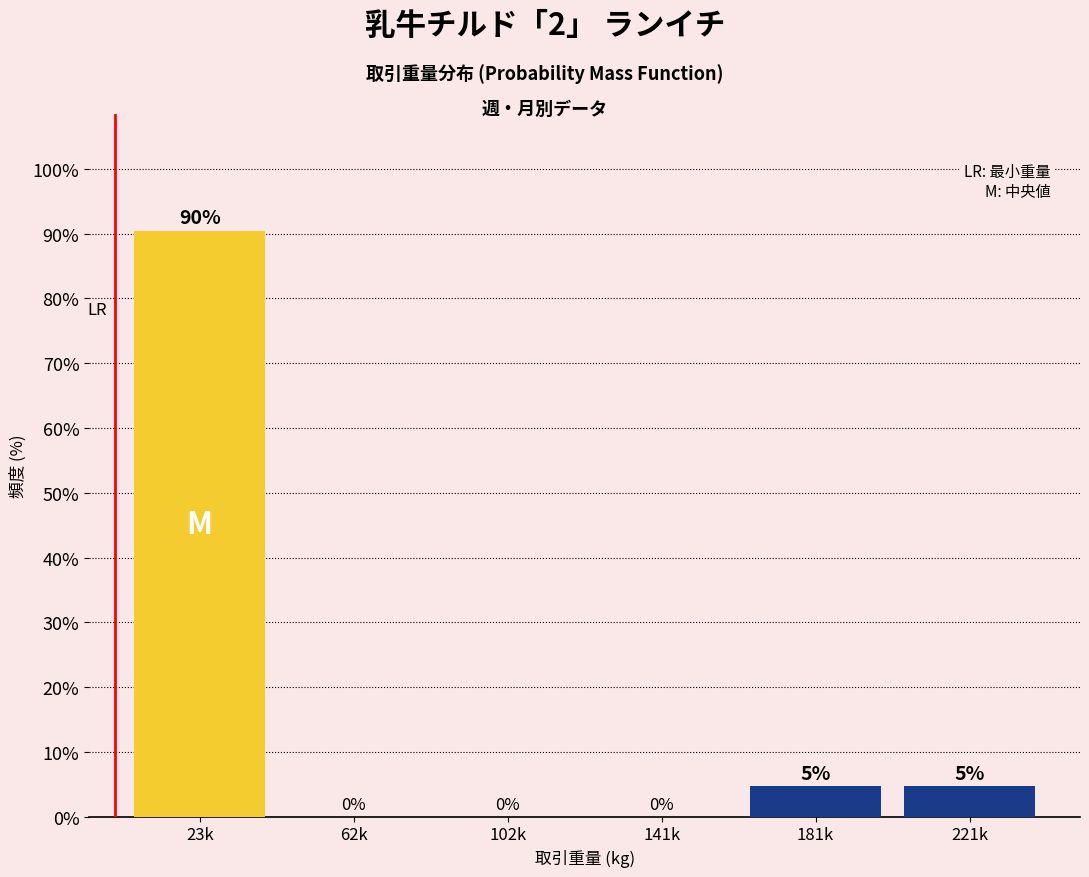

Which has a higher value, 23k or 141k?

23k